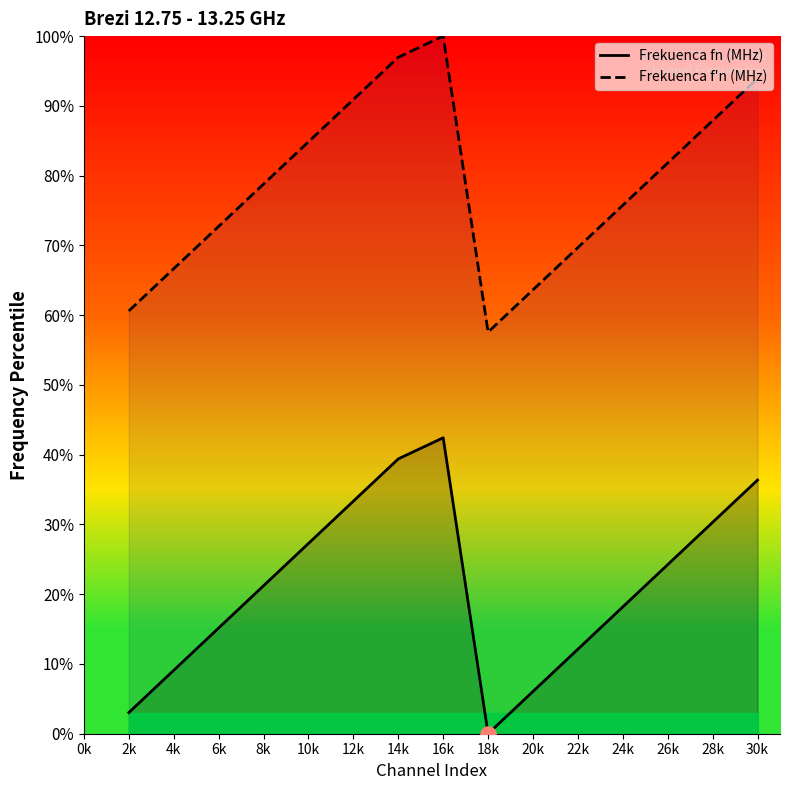

What are all the series names shown in the legend?

Frekuenca fn (MHz), Frekuenca f'n (MHz)